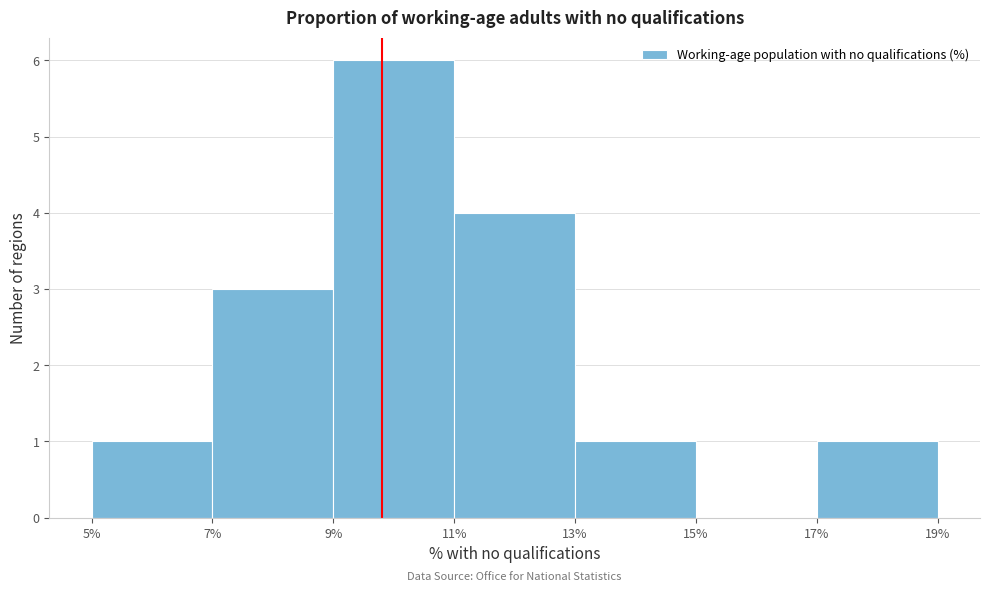

Reading left to right, transcribe this chart: for each bar, give the range it covers on the x-axis and its height. The values are not printed on the chart, so give them approximately, as read against the axis.

5% to 7%: 1
7% to 9%: 3
9% to 11%: 6
11% to 13%: 4
13% to 15%: 1
15% to 17%: 0
17% to 19%: 1